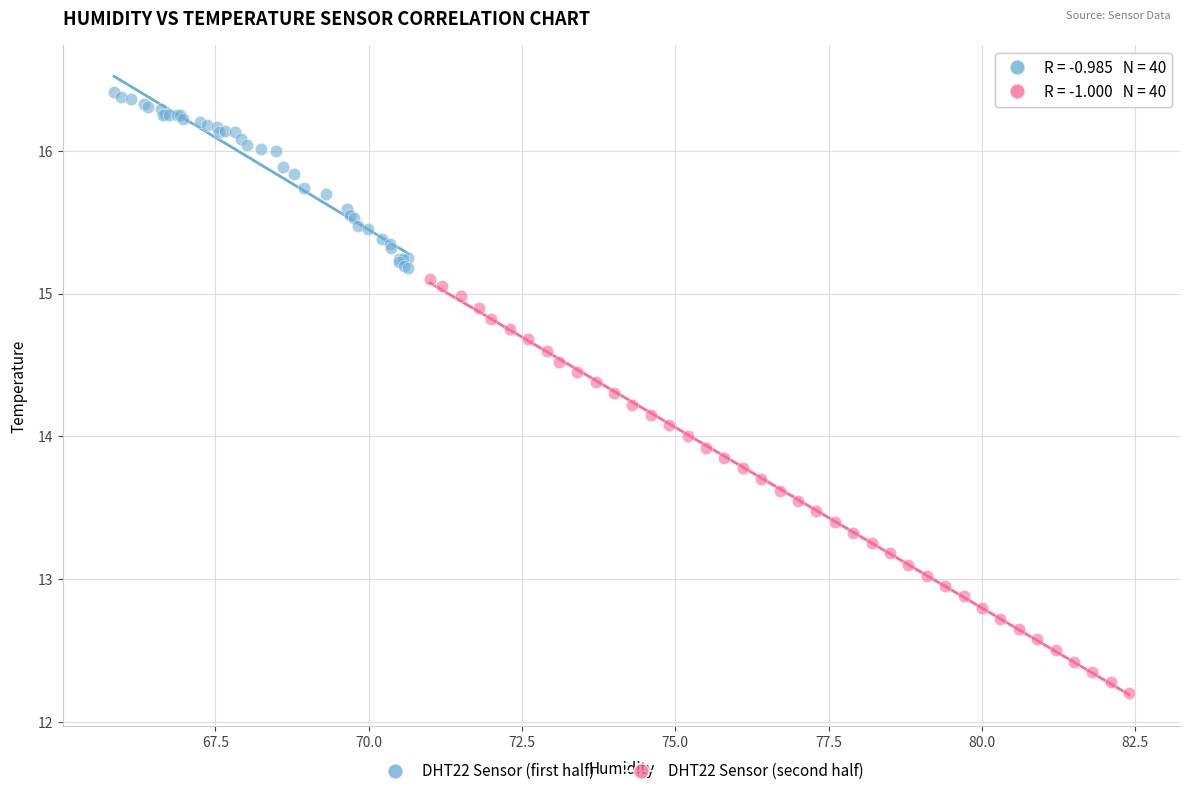

Which series contains the lowest Y value?

DHT22 Sensor (second half)